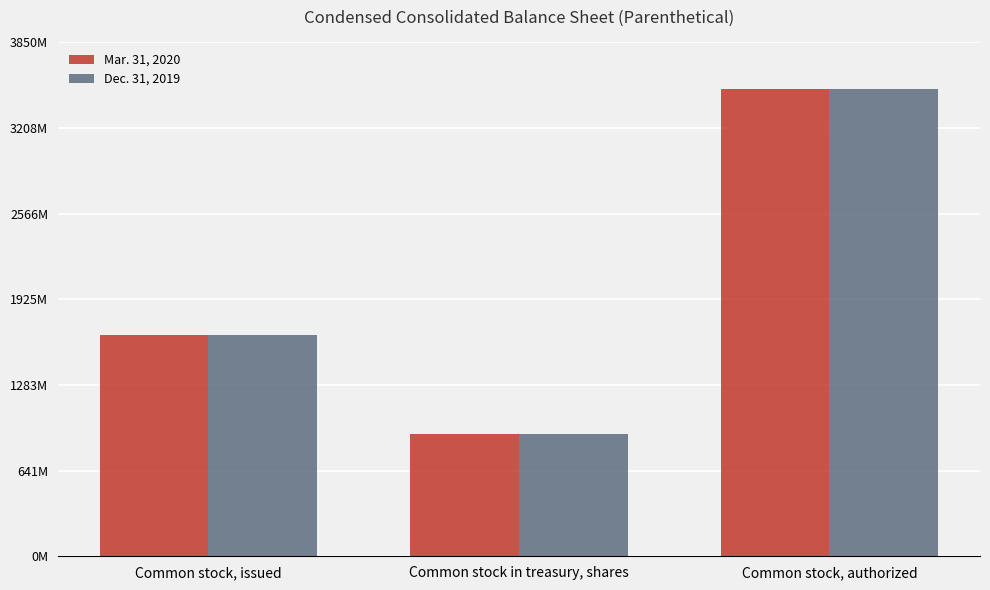

What is the total value across all series at Common stock, issued?

3321200000